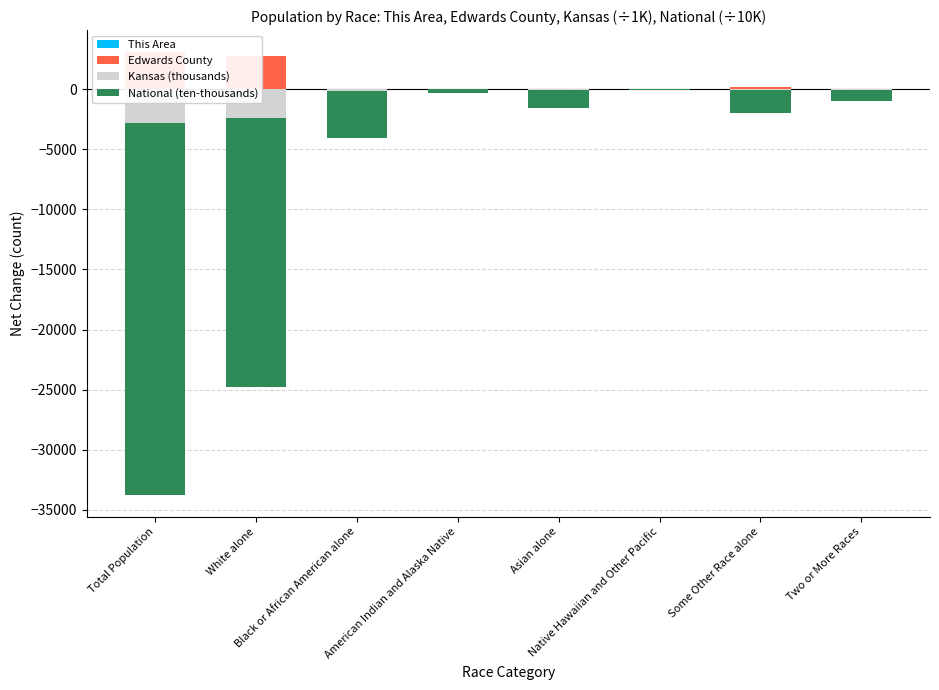

The value of Edwards County at Some Other Race alone is 193.0. True or false?

True